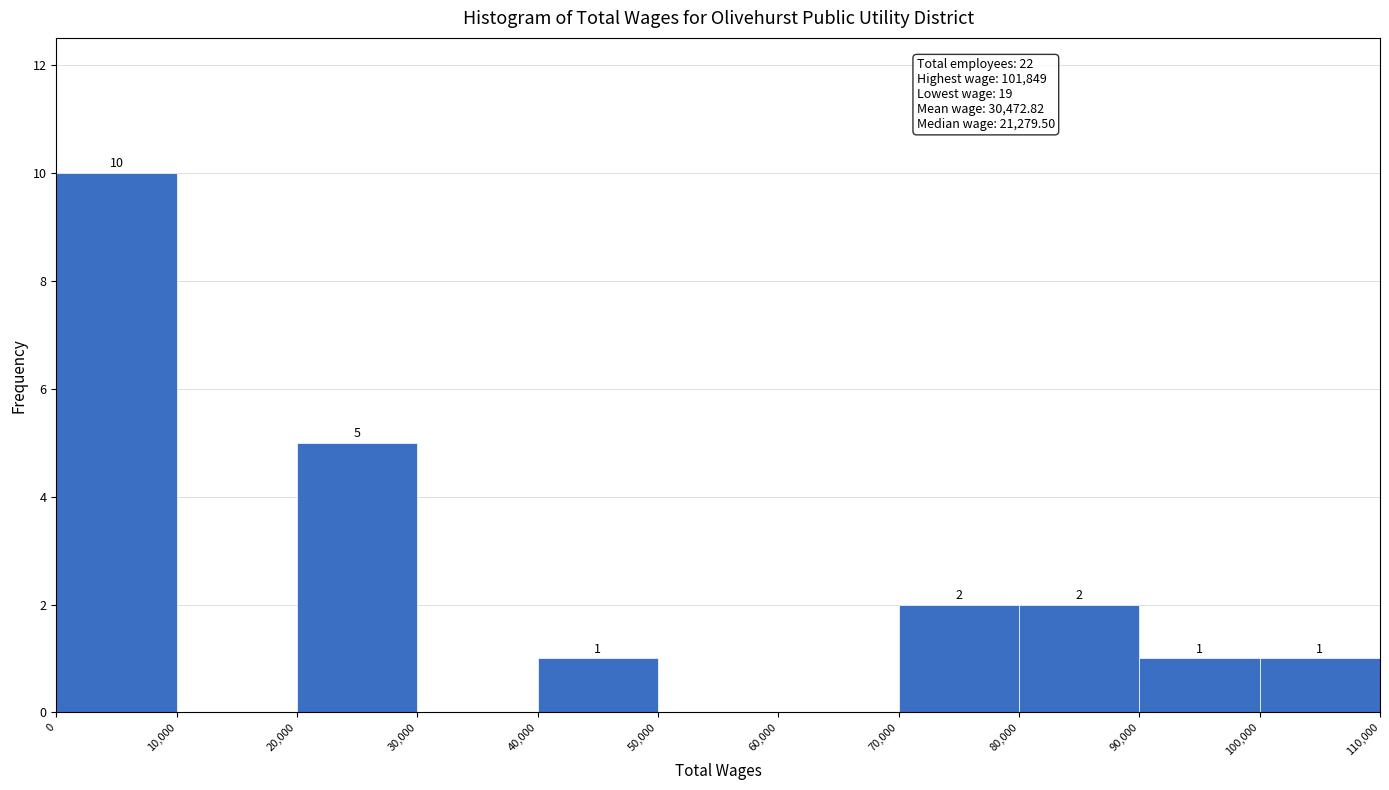

Which range on the x-axis has the tallest bar?

0 to 10,000